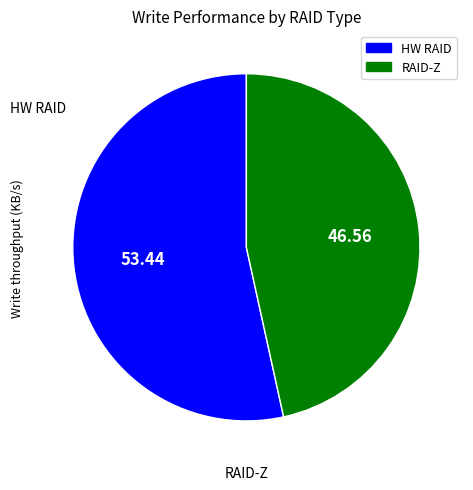

How many segments does this pie chart have?

2